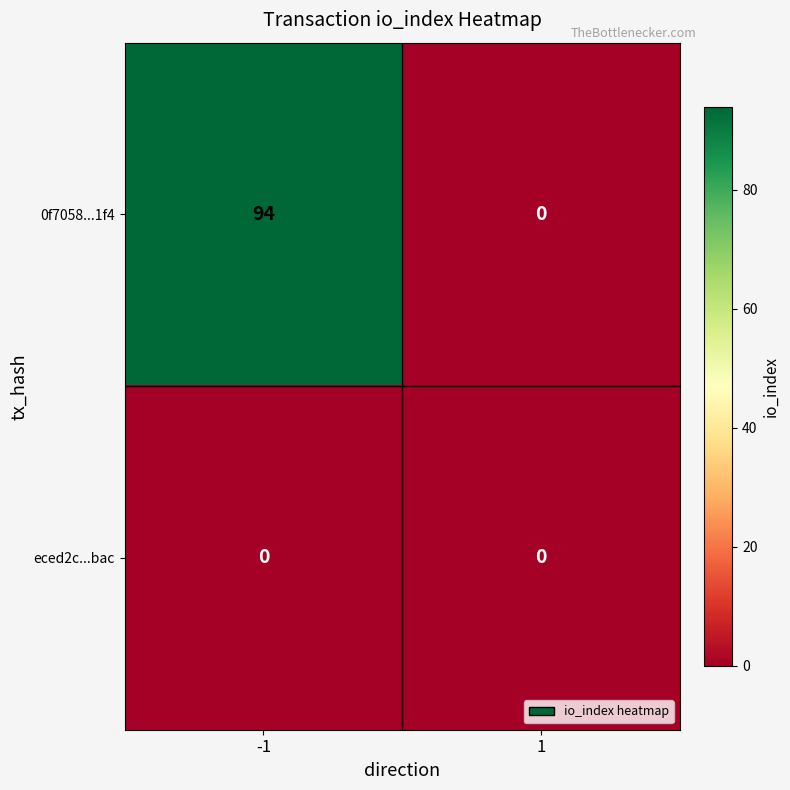

The value of eced2c...bac at -1 is 0. True or false?

True